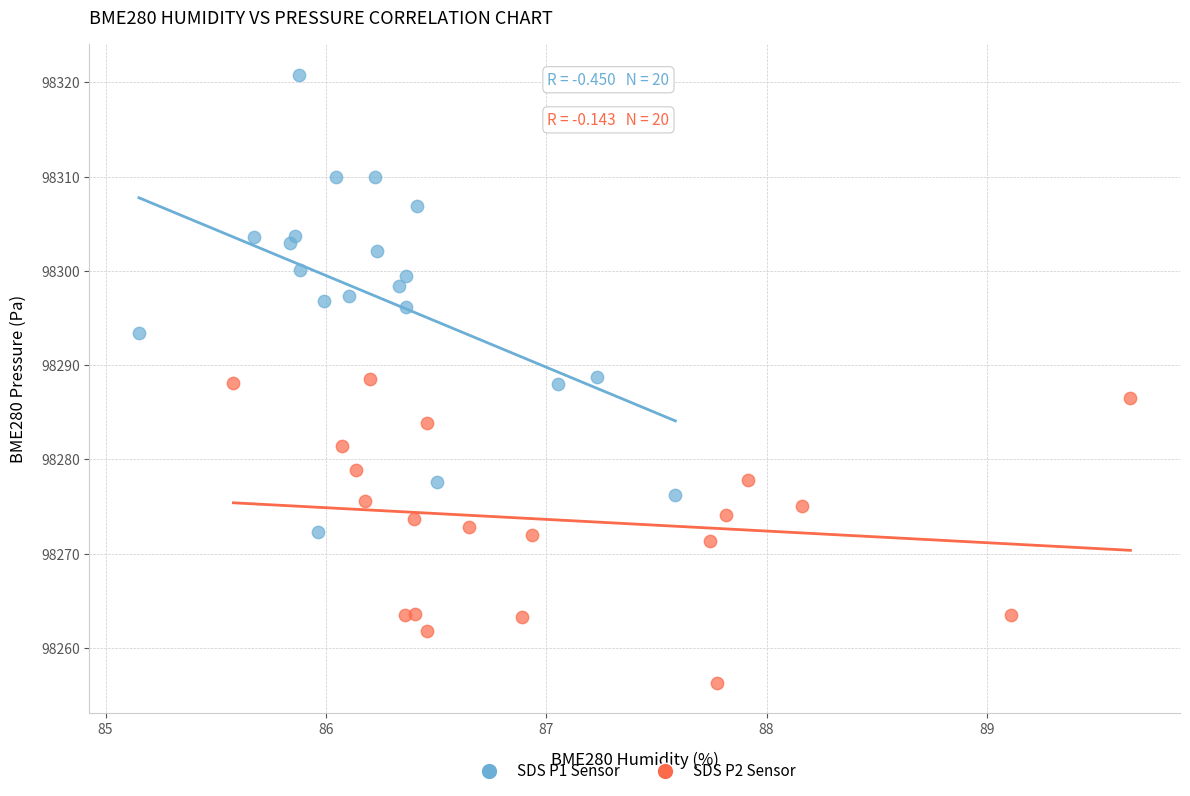

Which series has the widest spread of Y values?

SDS P1 Sensor